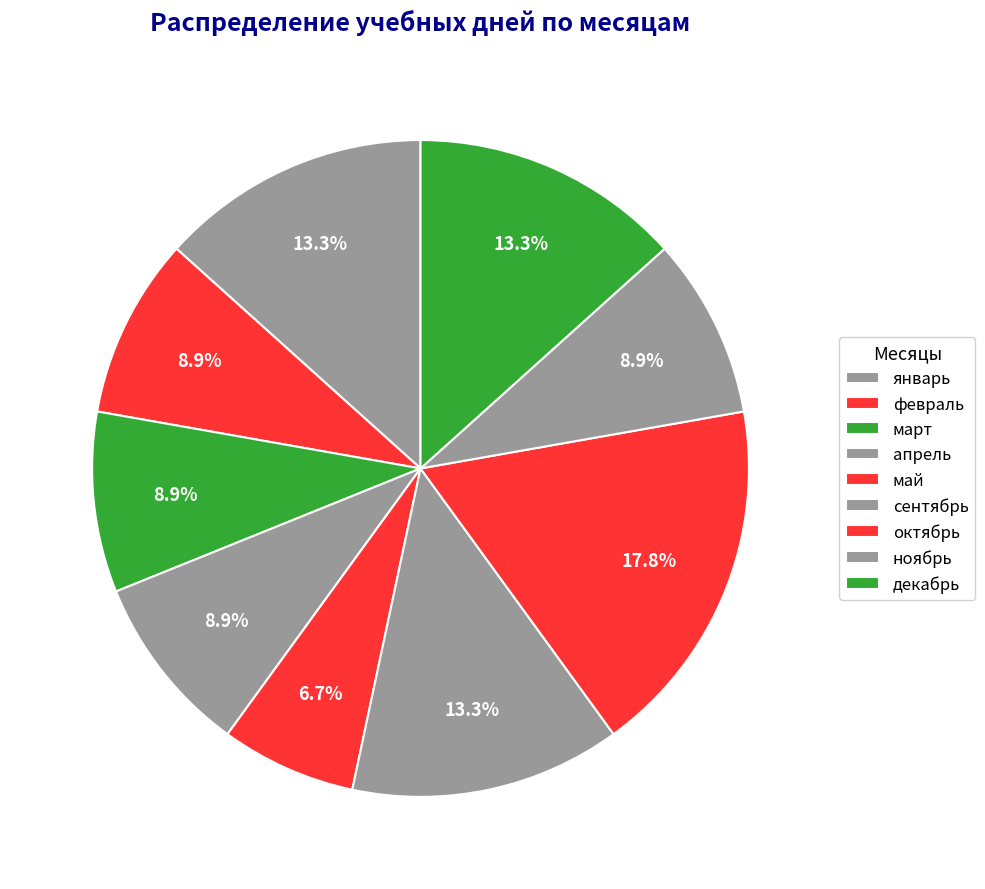

Which slice is the largest?

октябрь